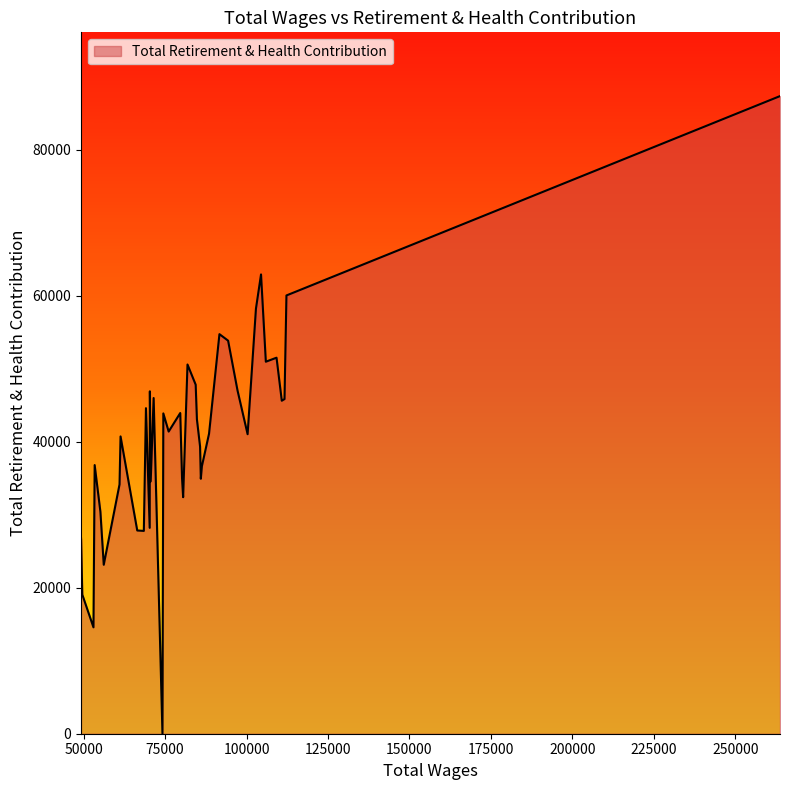

What is the difference between the maximum and minimum values?

87328